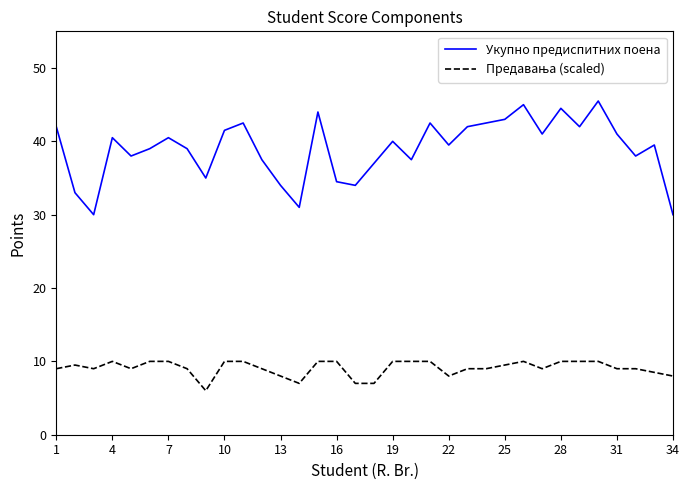

Which series has the largest total across all categories?

Укупно предиспитних поена